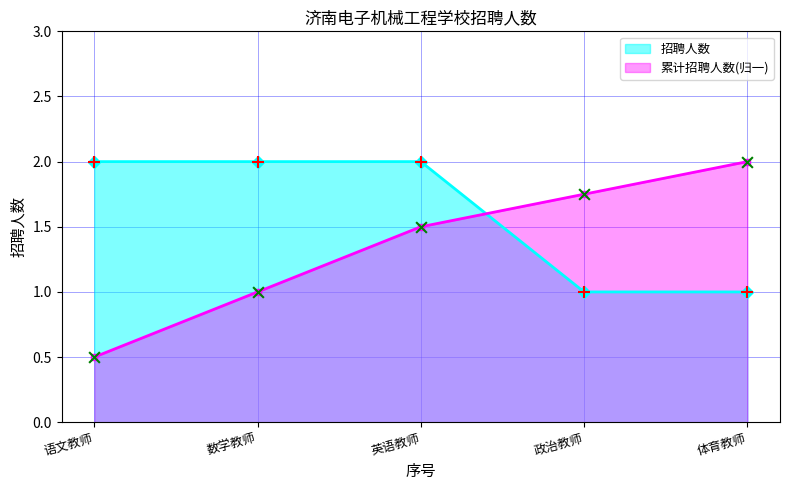

What is the spread (max minus min) of values at 语文教师?

1.5